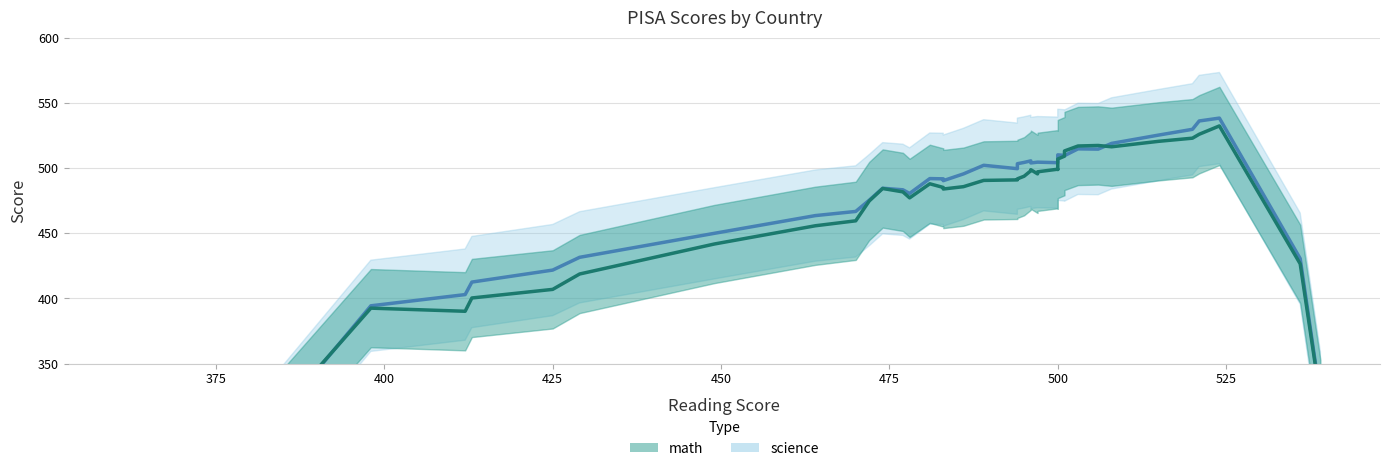

What is the smallest value displayed?

373